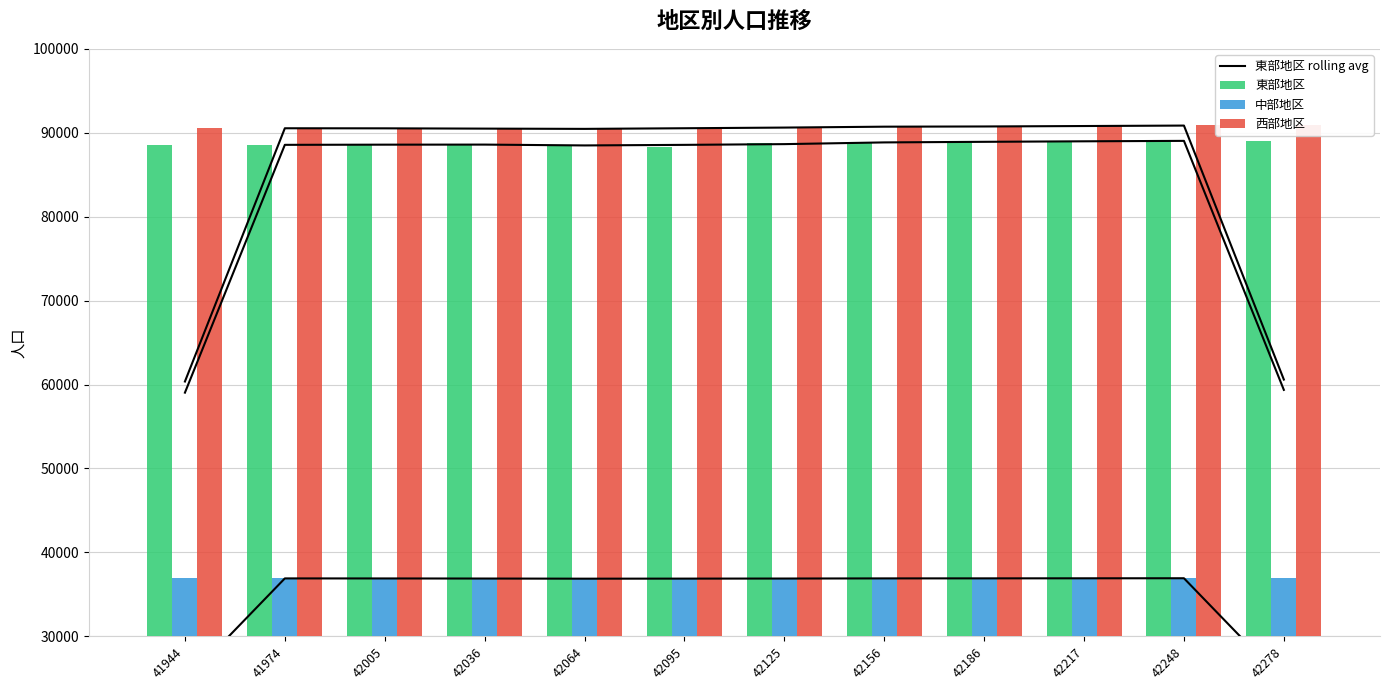

Which has a higher value, 41974 or 42064?

41974